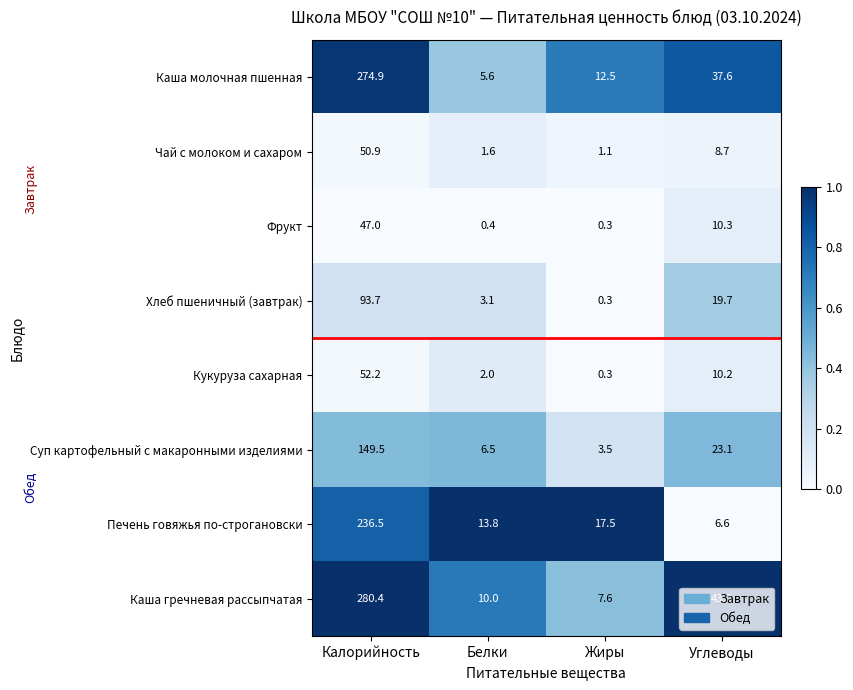

Which series has the largest total across all categories?

Каша гречневая рассыпчатая